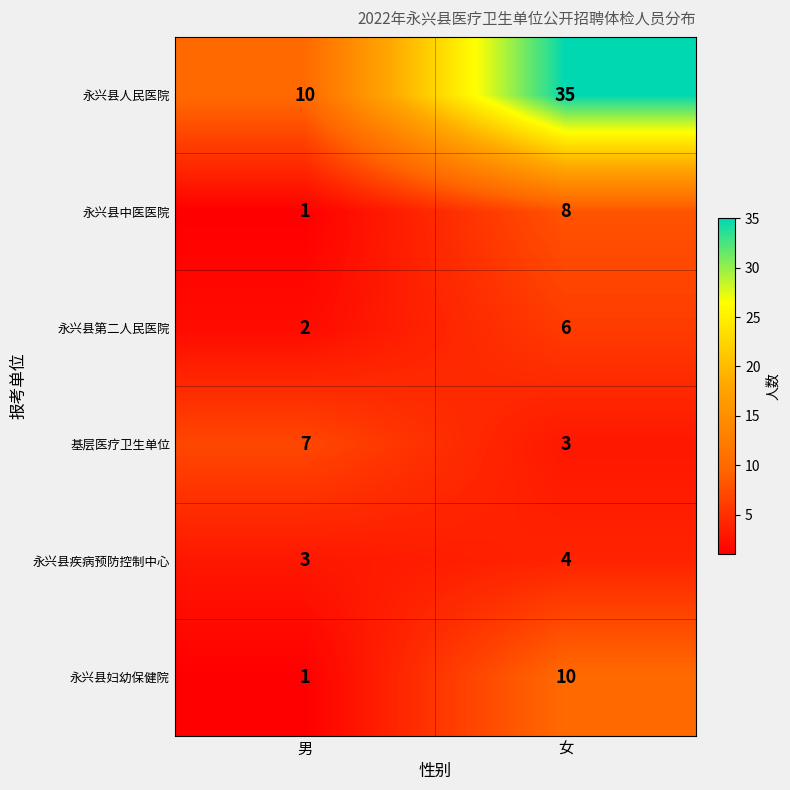

What is the difference between the highest and lowest values at 男?

9